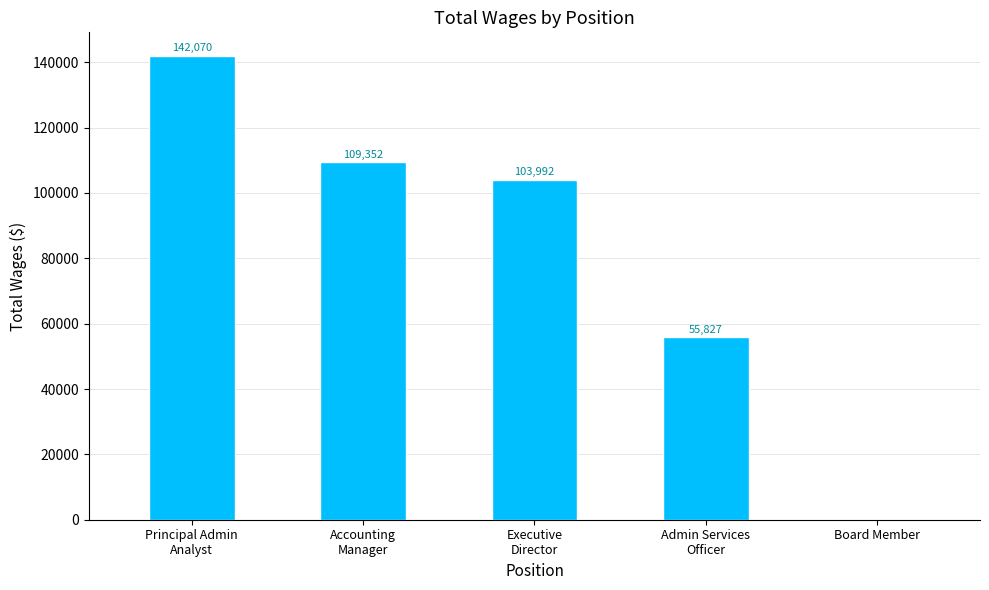

What is the change in value from Accounting
Manager to Board Member?

-109352